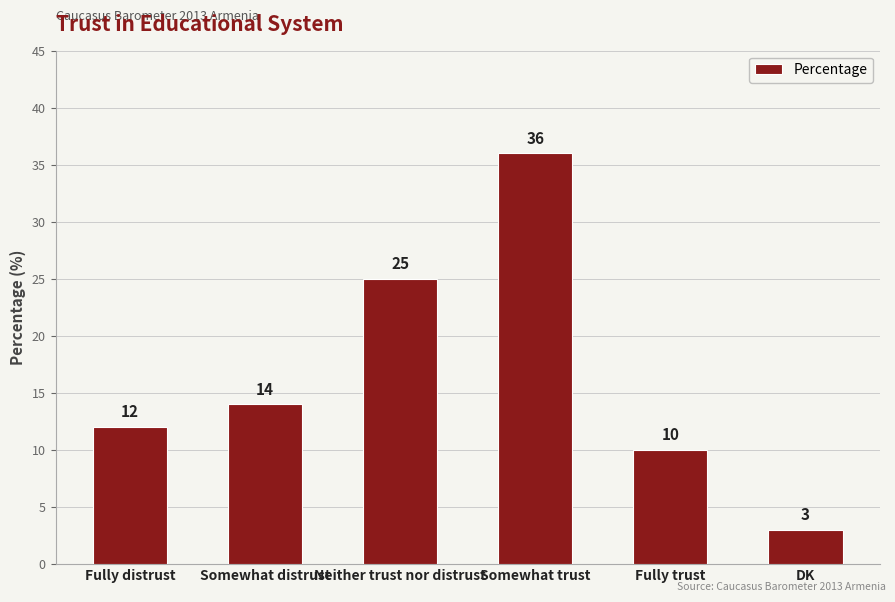

Does the chart contain stacked bars?

No